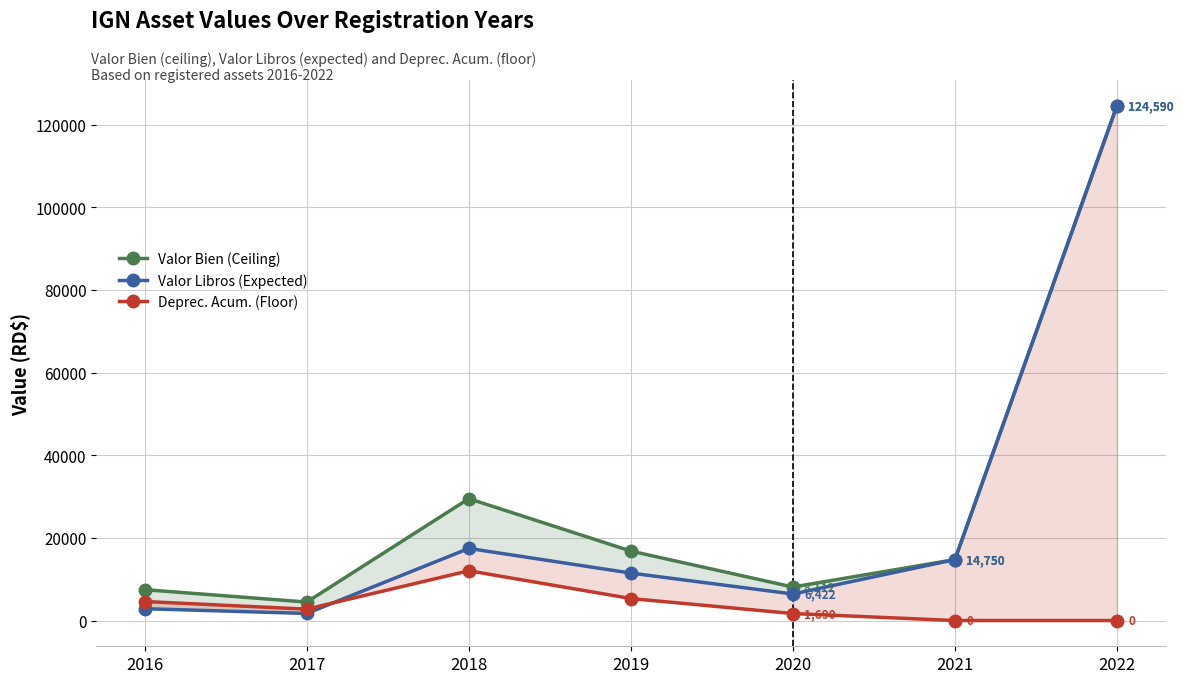

Which has a higher value, 2020 or 2022?

2022